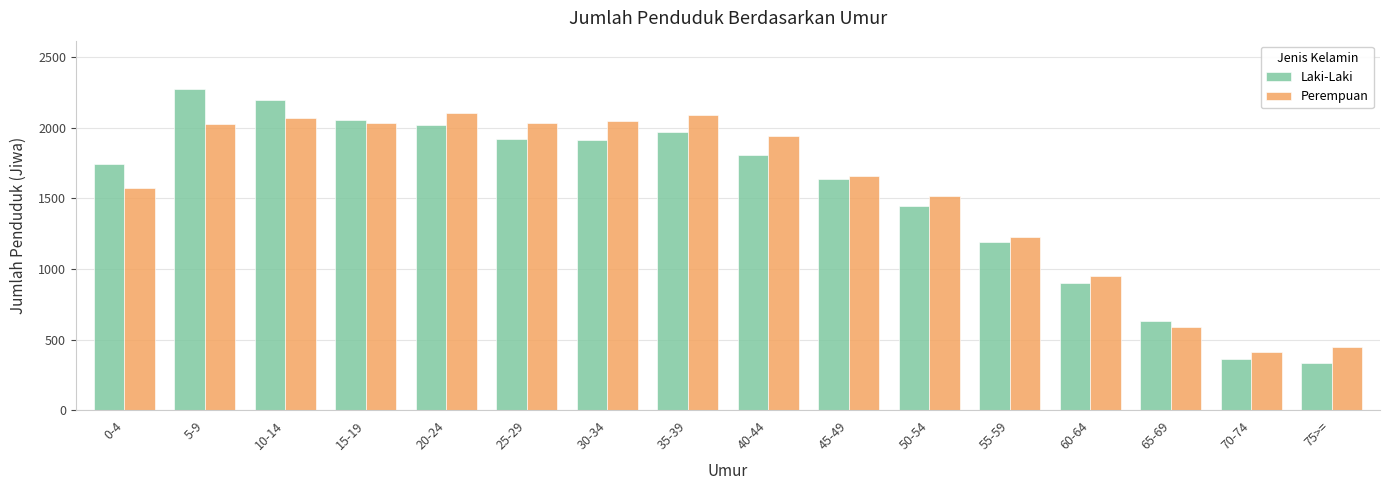

What is the label of the 2nd bar from the left?

5-9